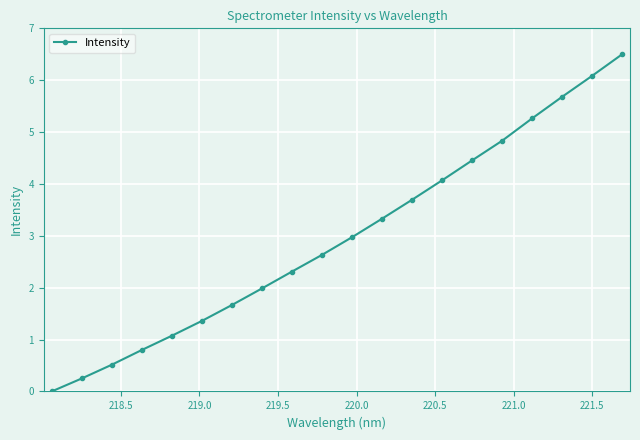

What is the difference between the second highest and second lowest values?

5.8